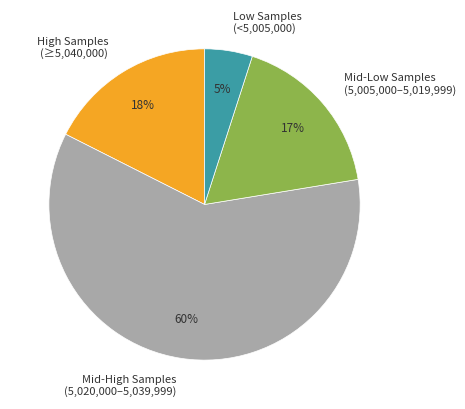

How many segments does this pie chart have?

4